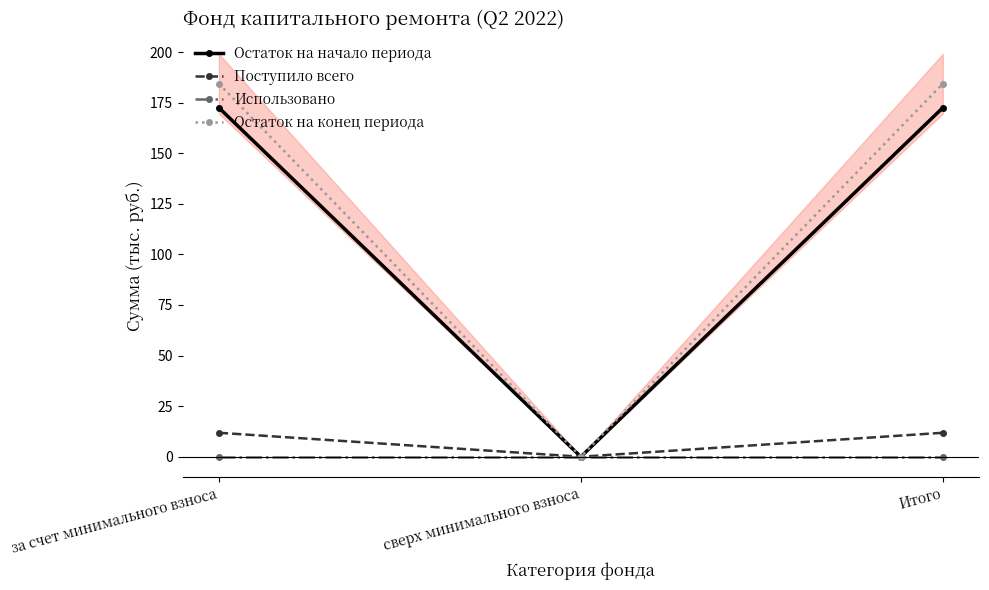

What is the difference between the Поступило всего values at Итого and сверх минимального взноса?

11.8